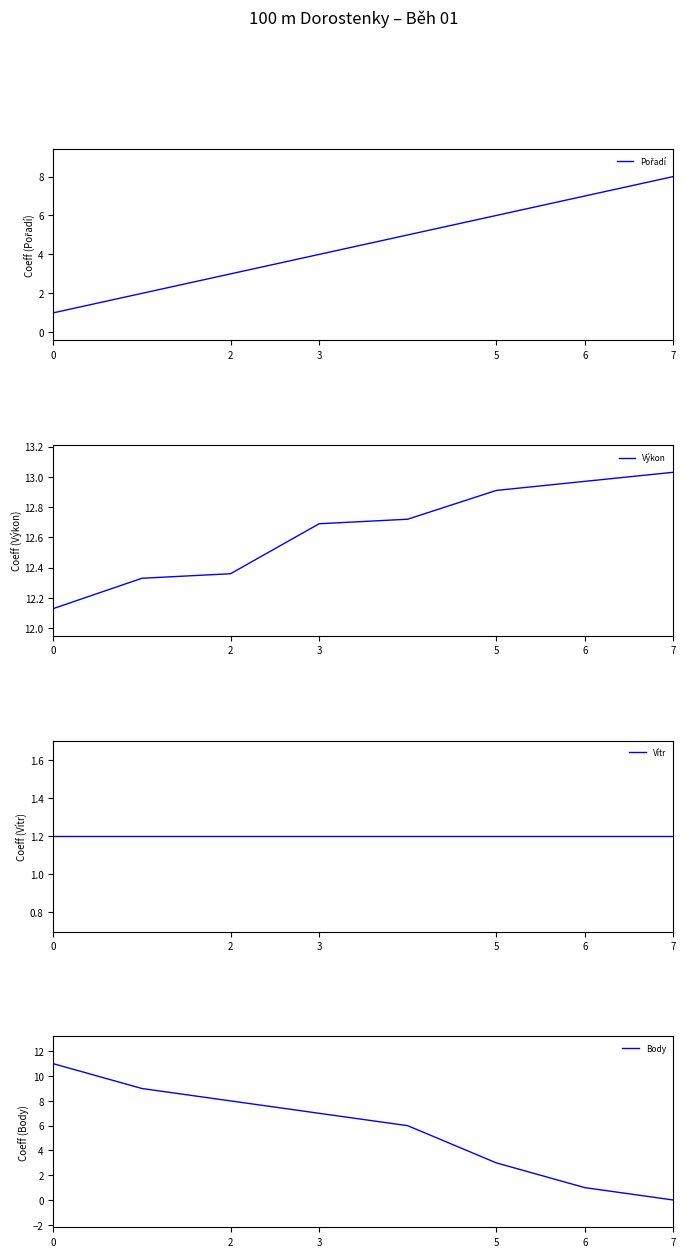

How many data points in Body are above 7?

3